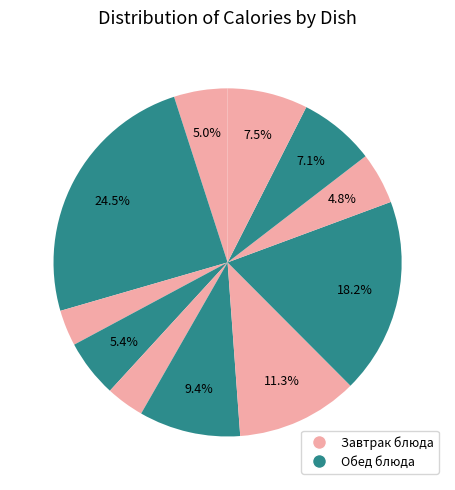

How many slices are in this pie chart?

11